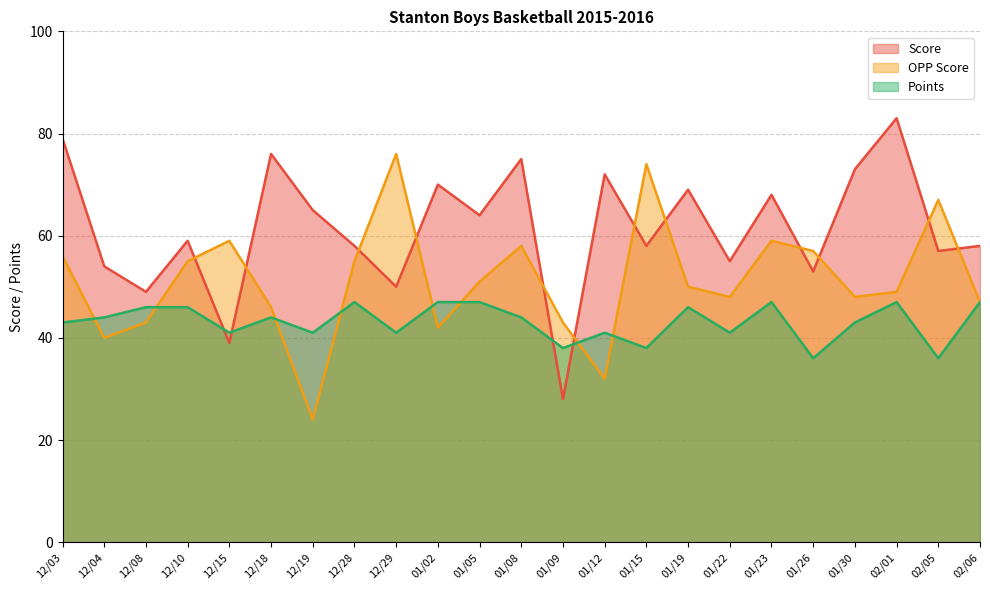

How many data points does each series have?

23